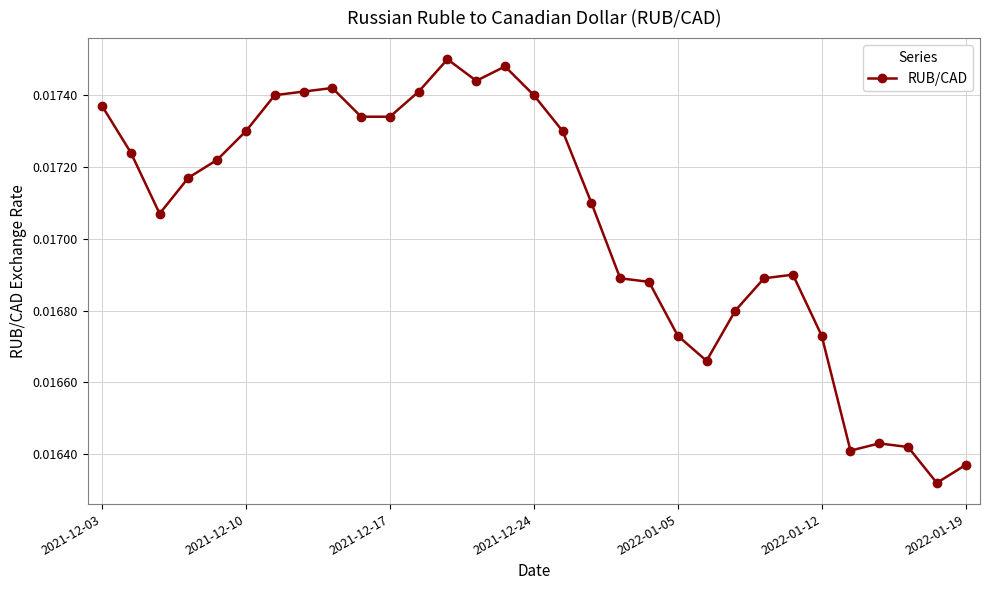

How many values are between 0 and 1?

31